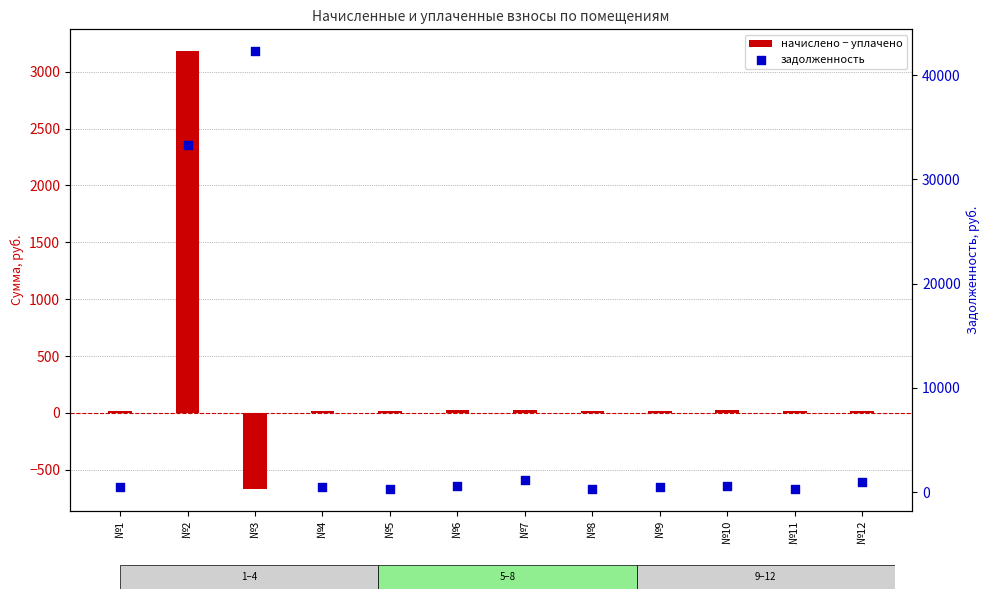

What is the total value across all series at №5?

357.7